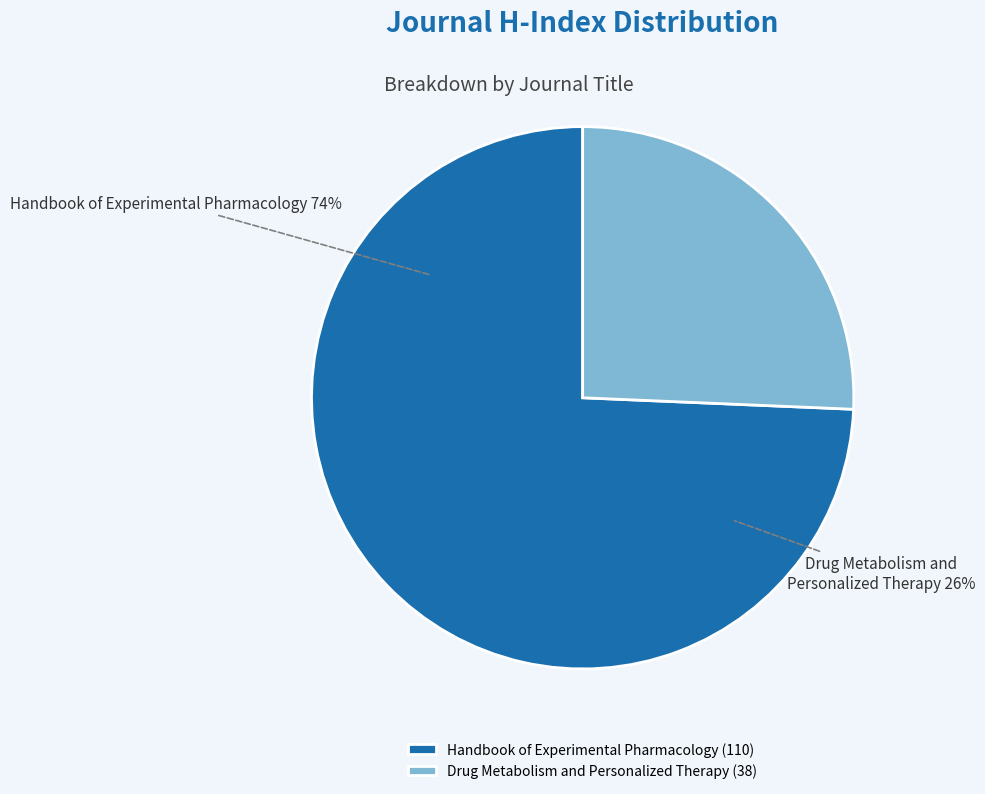

Does any single category account for the majority?

Yes